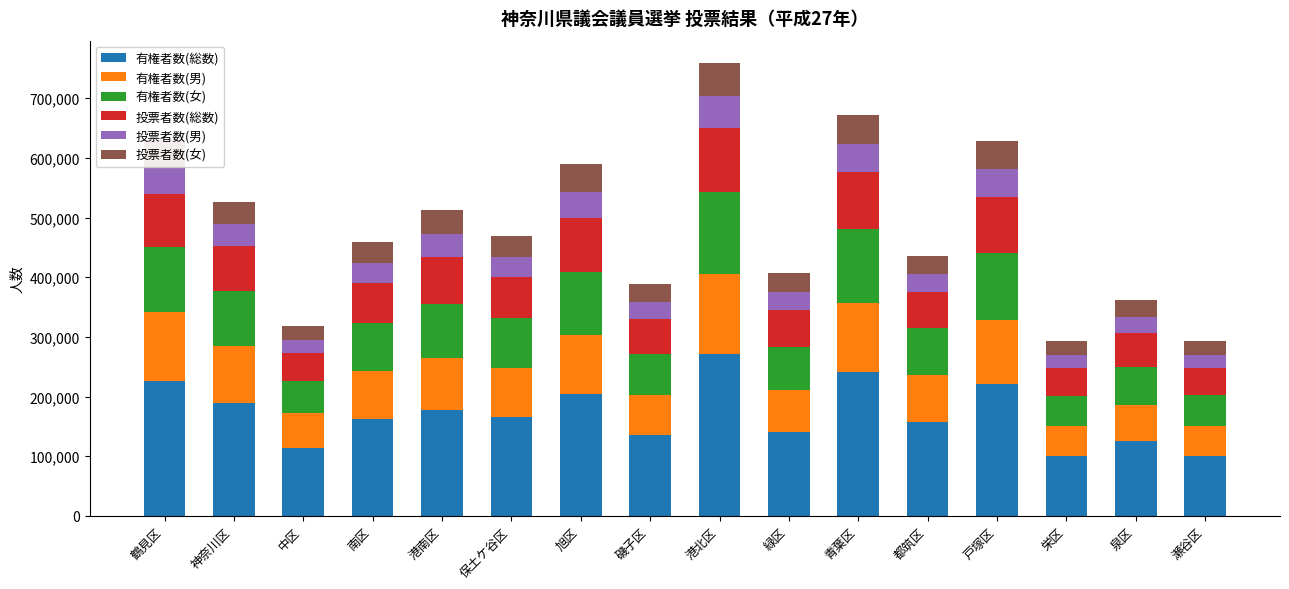

Which category has the highest value in the 有権者数(総数) series?

港北区